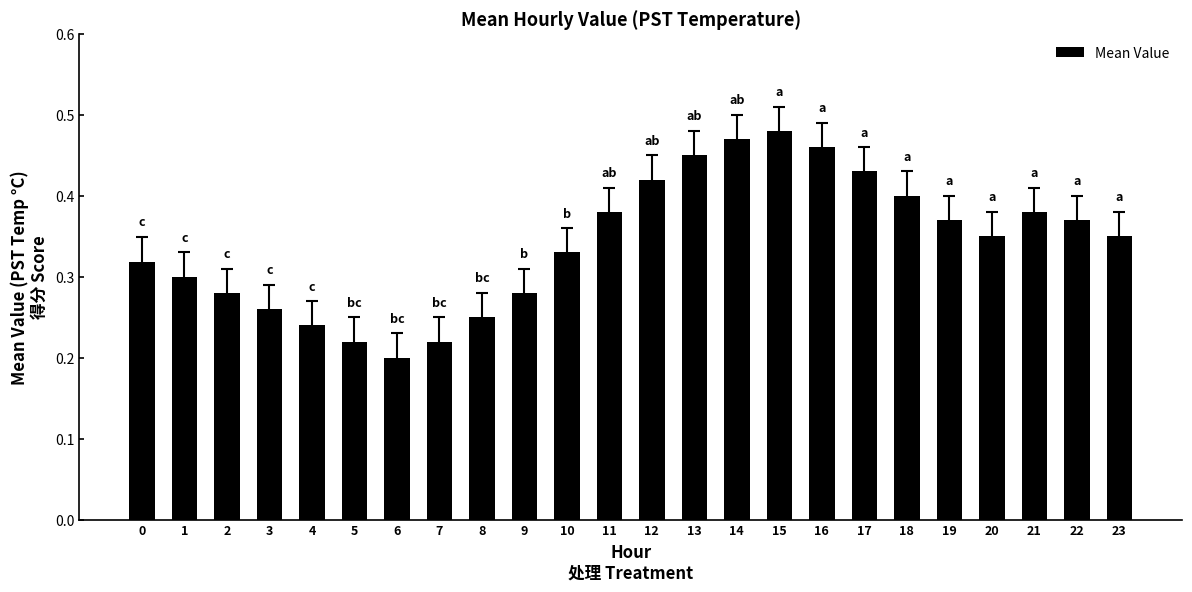

How many distinct data groups are displayed?

1